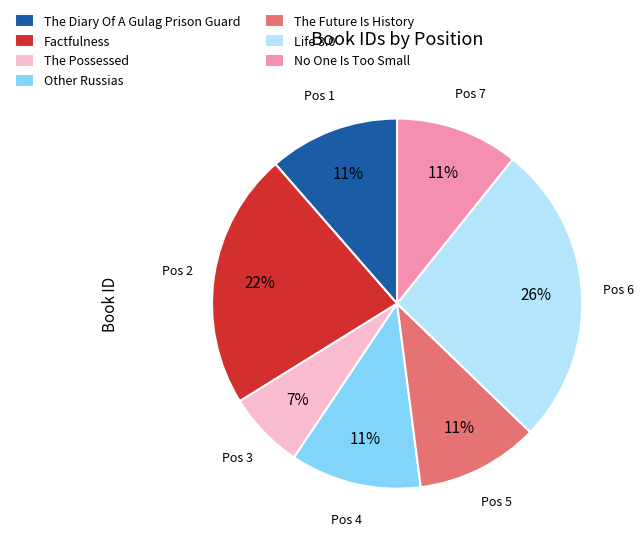

Does No One Is Too Small account for over 50% of the chart?

No